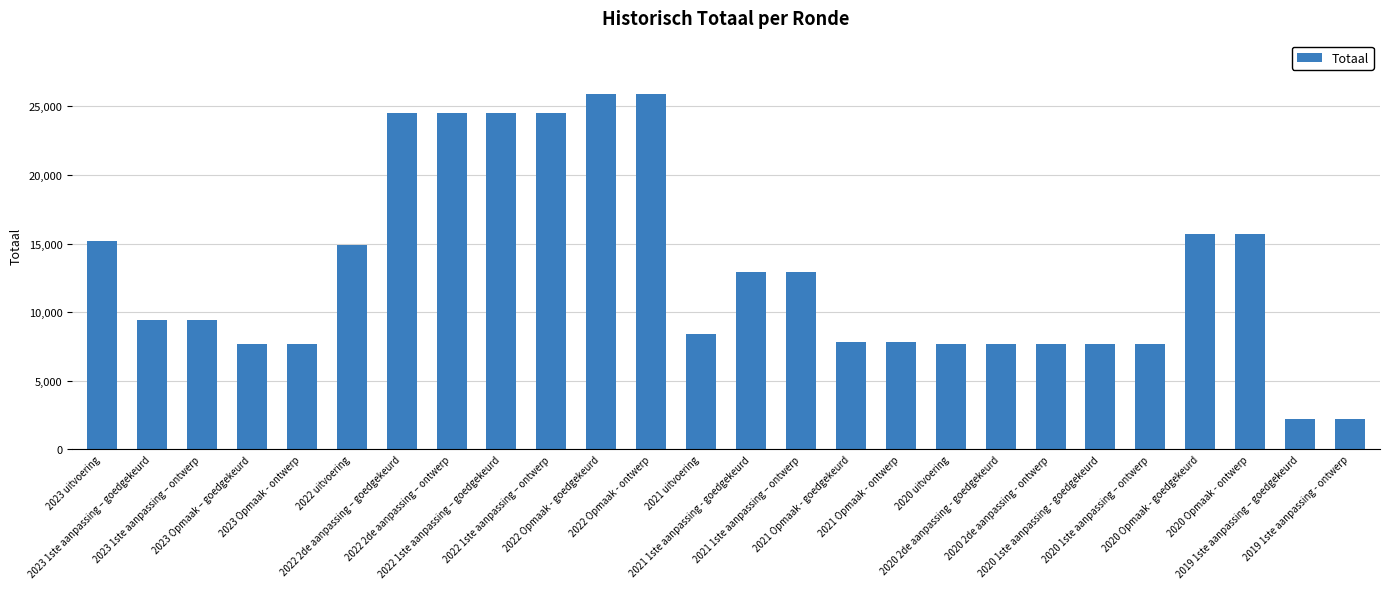

What is the value of the 7th bar from the left?

24504